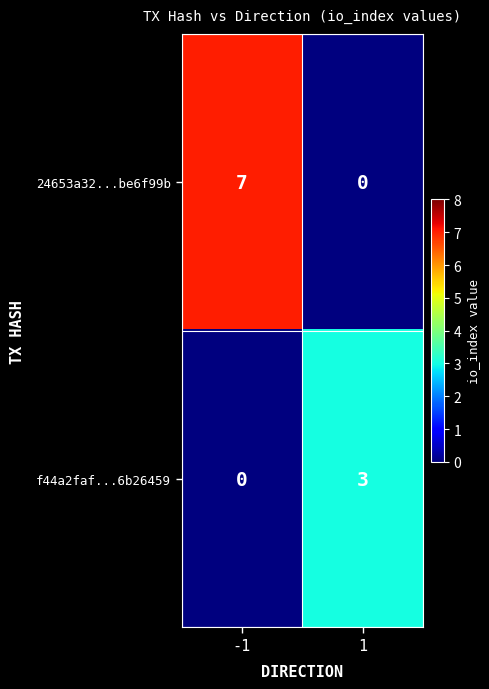

Reading left to right, extract all data points from this chart.

24653a32...be6f99b: -1=7	1=0
f44a2faf...6b26459: -1=0	1=3